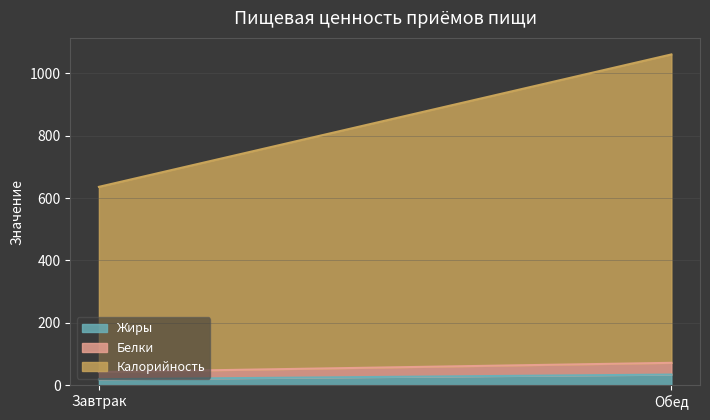

What is the difference between the highest and lowest values at Обед?

955.0